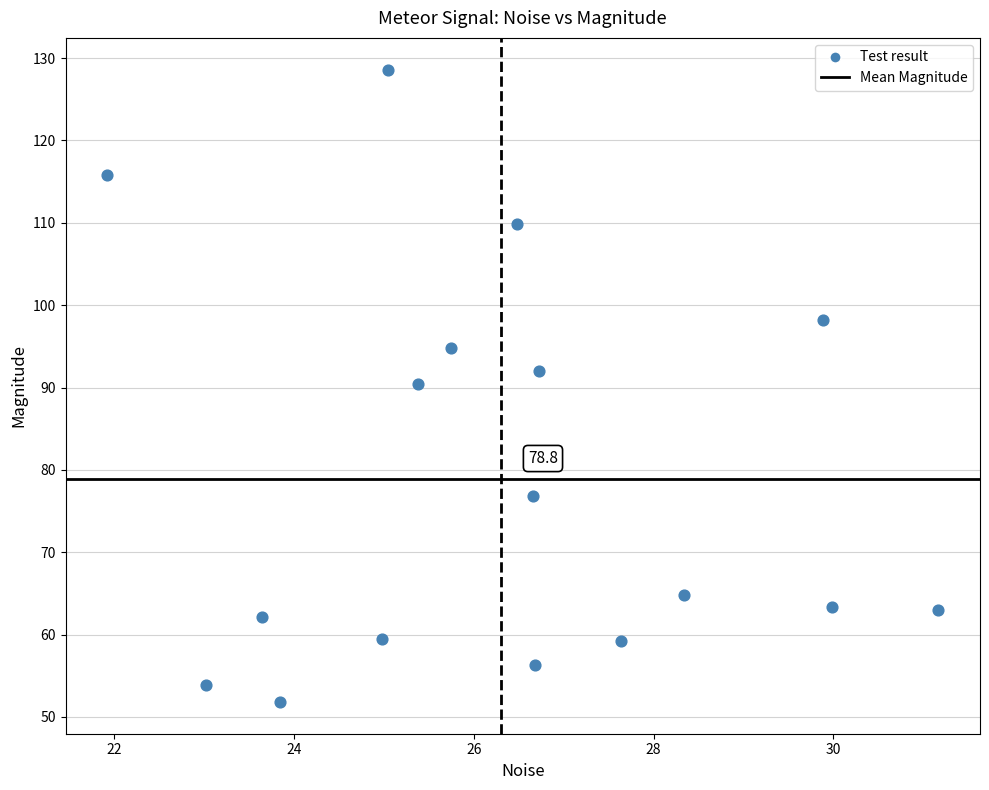

What is the range of X values (max minus min)?

9.2